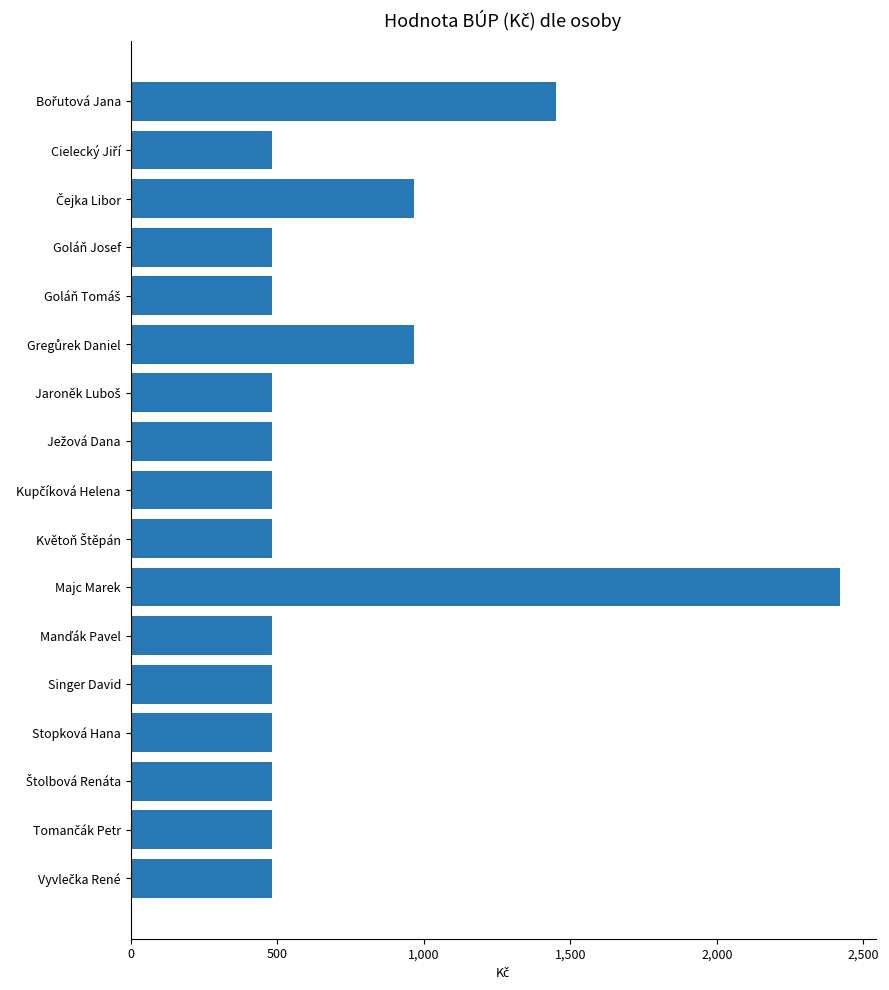

Reading bottom to top, extract all data points from this chart.

484	484	484	484	484	484	2420	484	484	484	484	968	484	484	968	484	1452